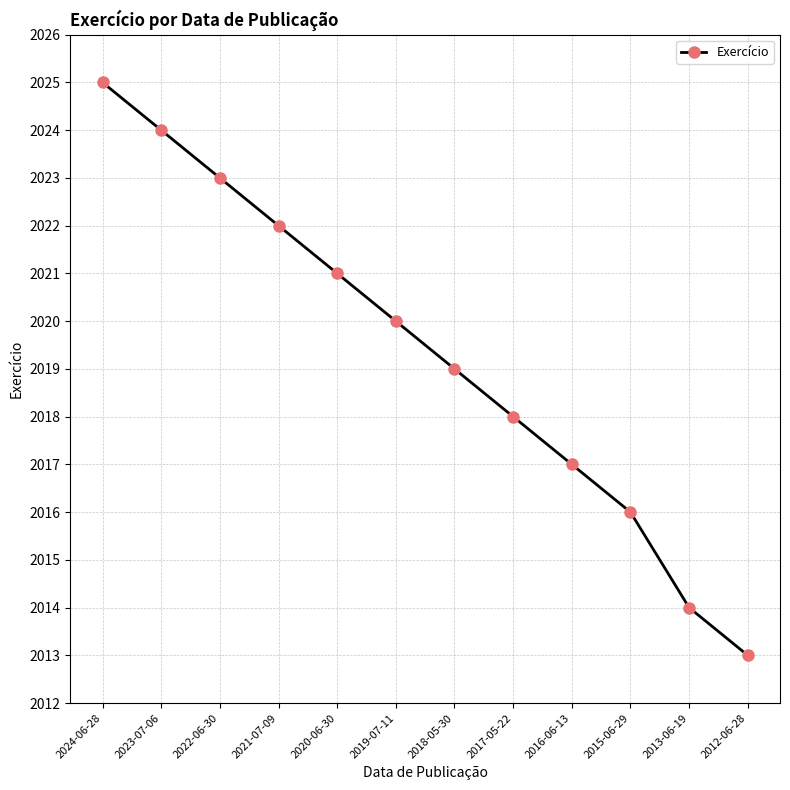

List the labels in order of value, largest first.

2024-06-28, 2023-07-06, 2022-06-30, 2021-07-09, 2020-06-30, 2019-07-11, 2018-05-30, 2017-05-22, 2016-06-13, 2015-06-29, 2013-06-19, 2012-06-28